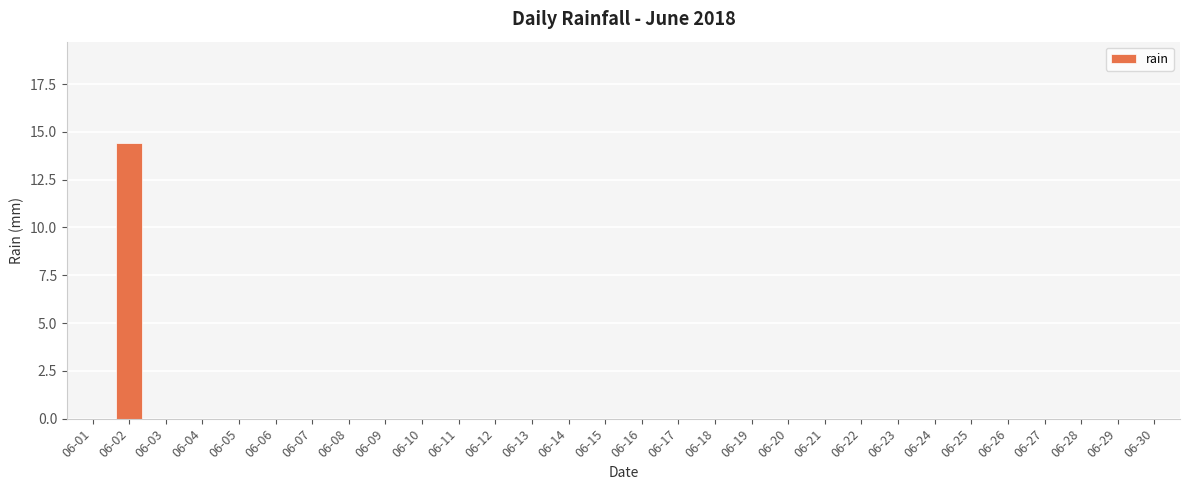

Are the bars horizontal?

No